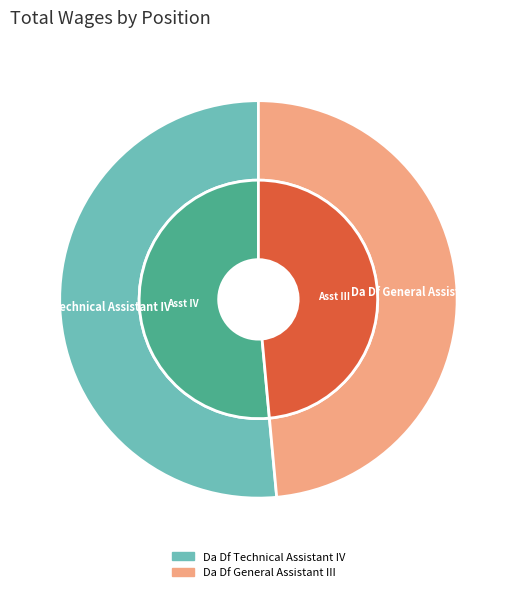

Count the number of slices in the pie.

2